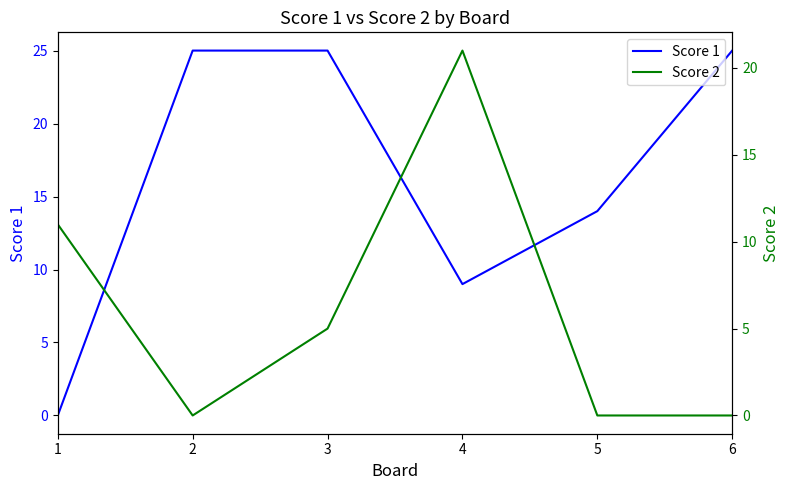

List the labels in order of Score 2 value, largest first.

4, 1, 3, 2, 5, 6